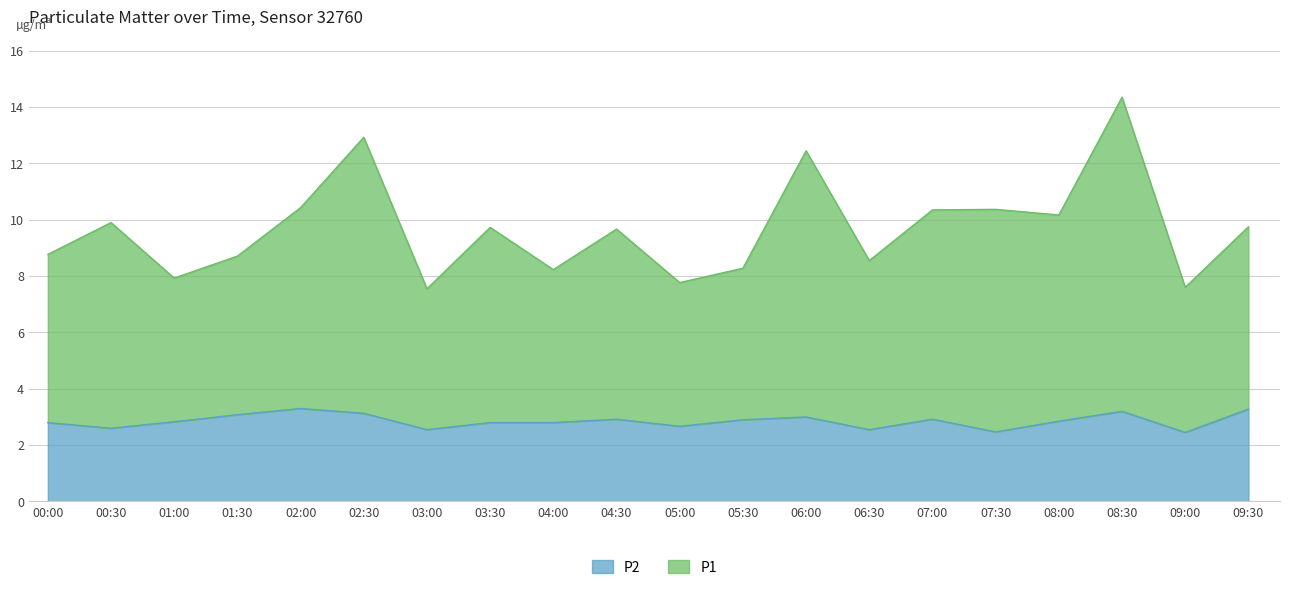

True or false: P2 has a value of 4.3 at 00:00.

False